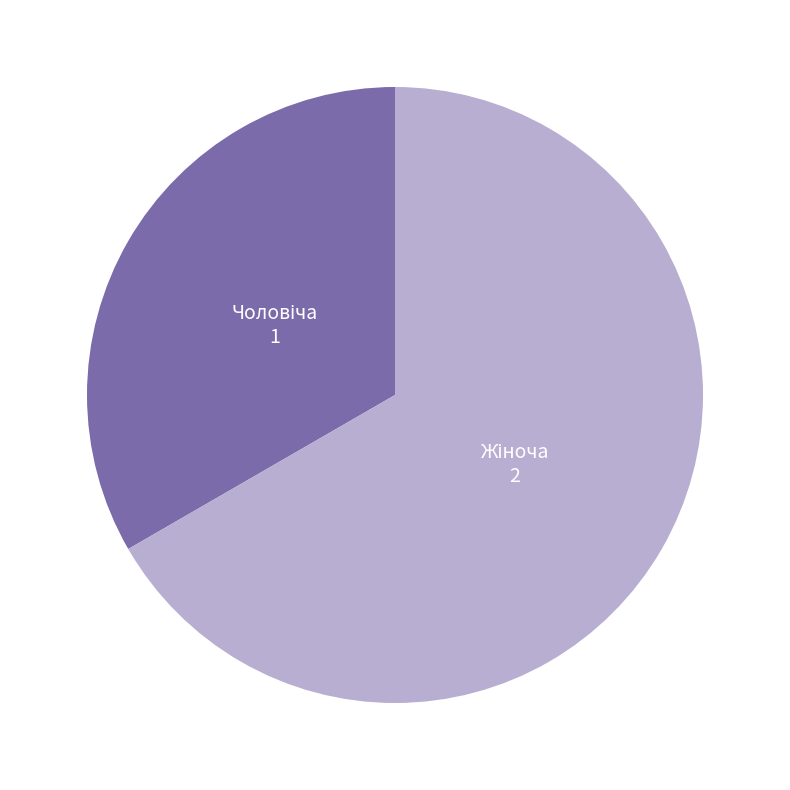

How many segments does this pie chart have?

2